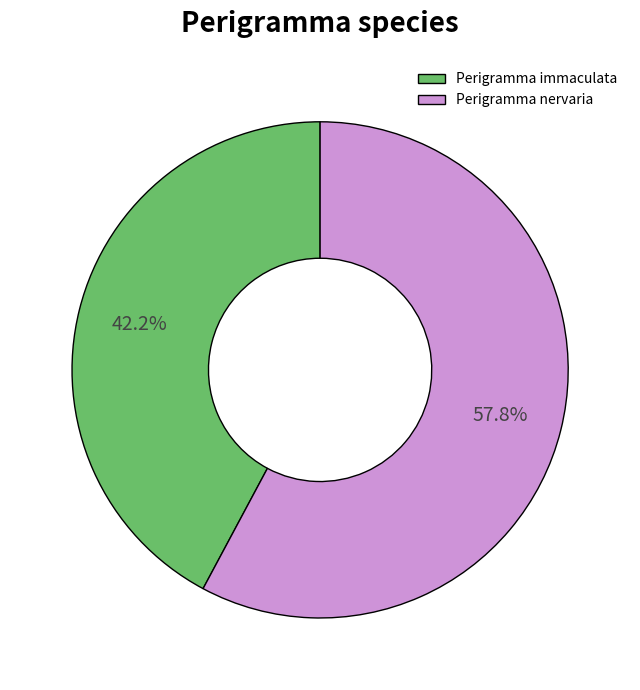

To the nearest percent, what is the average slice percentage?

50%